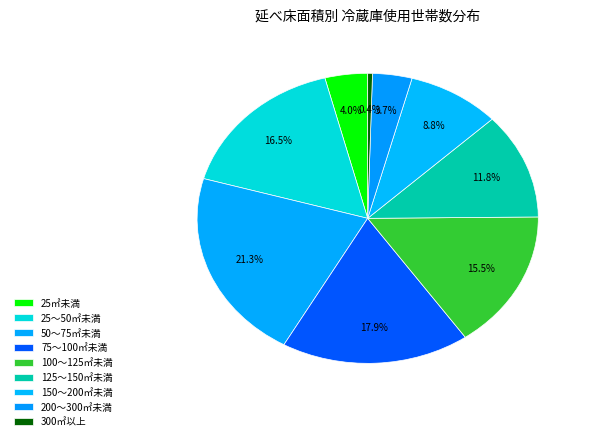

To the nearest percent, what is the combined percentage of 150～200㎡未満 and 75～100㎡未満?

27%